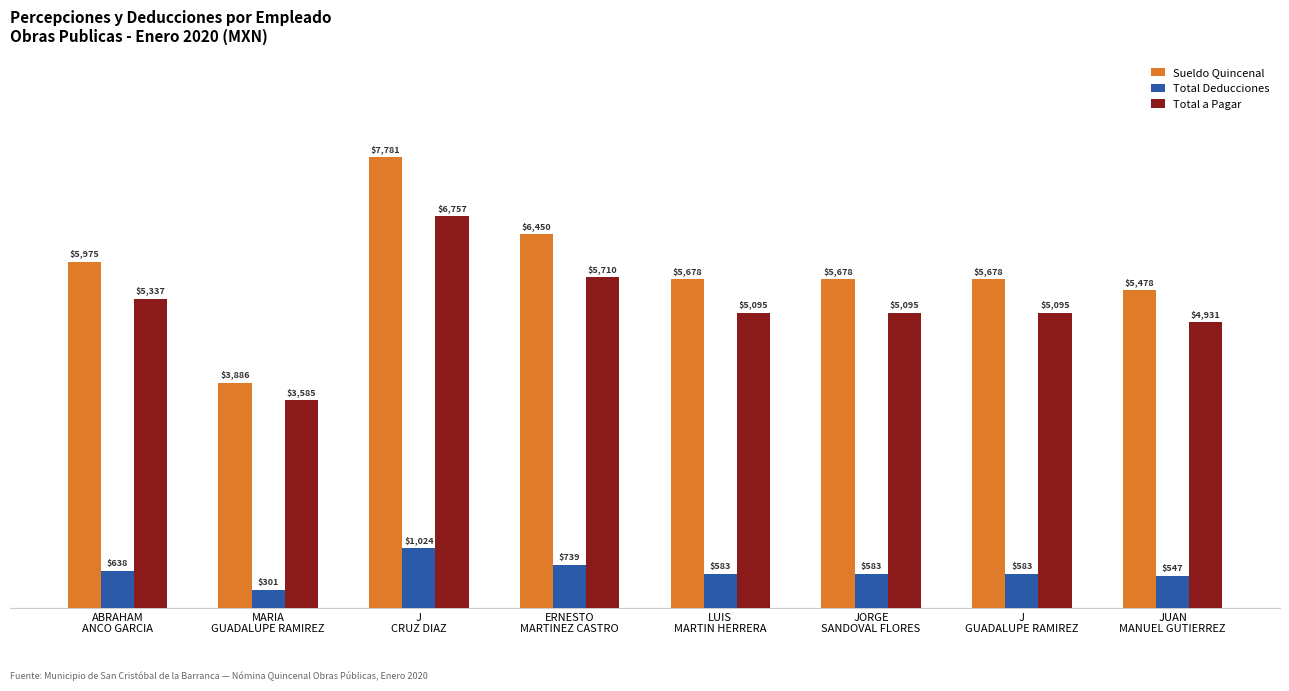

What are all the series names shown in the legend?

Sueldo Quincenal, Total Deducciones, Total a Pagar